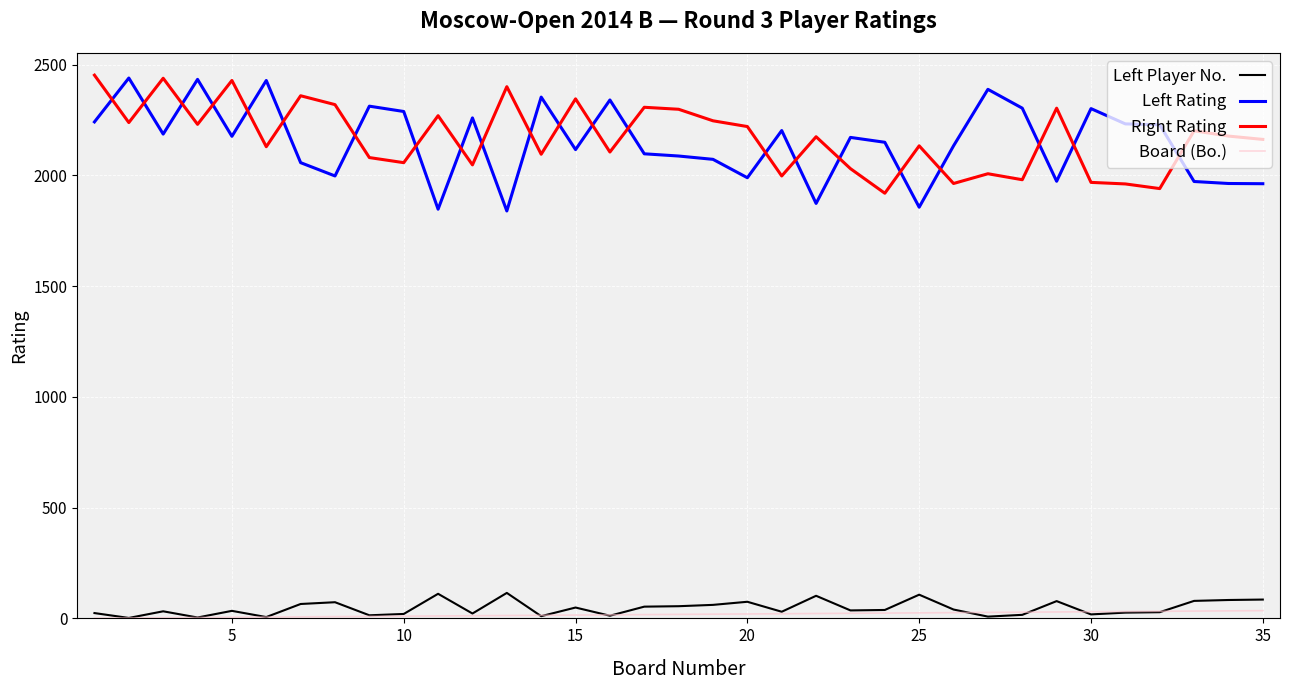

What is the maximum value shown in the chart?

2452